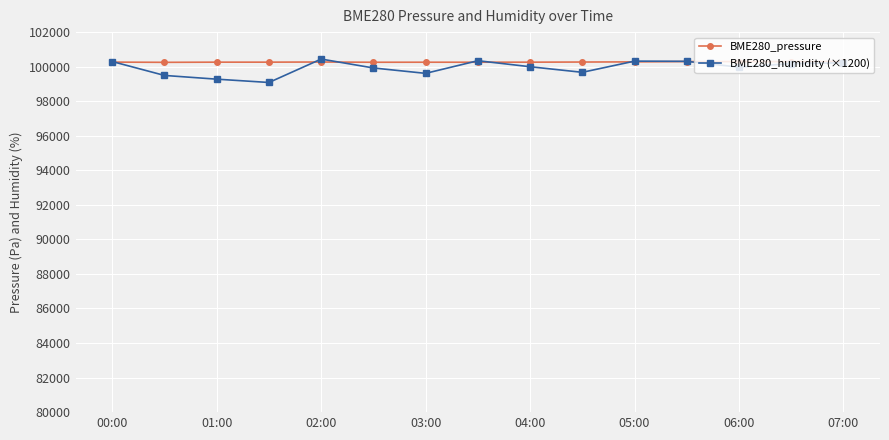

What is the greatest value displayed?

100440.0